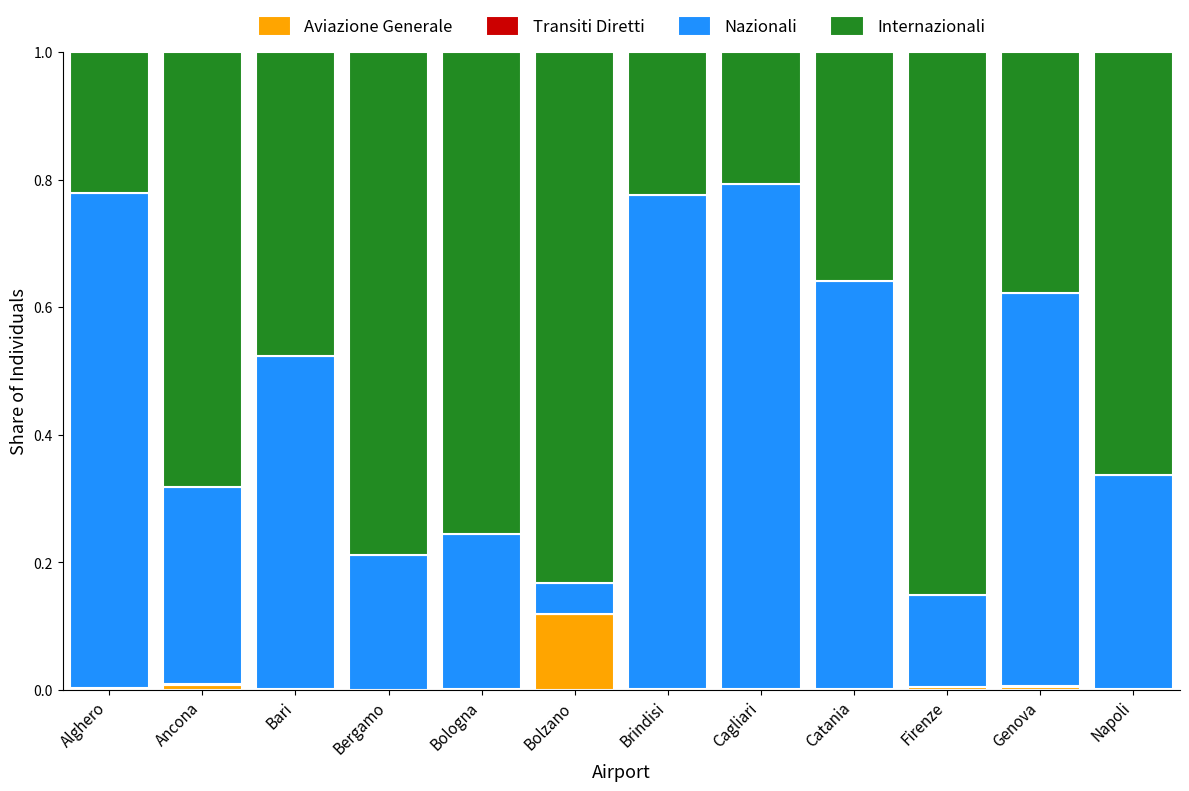

Is it true that Aviazione Generale equals 0.0 at Ancona?

True